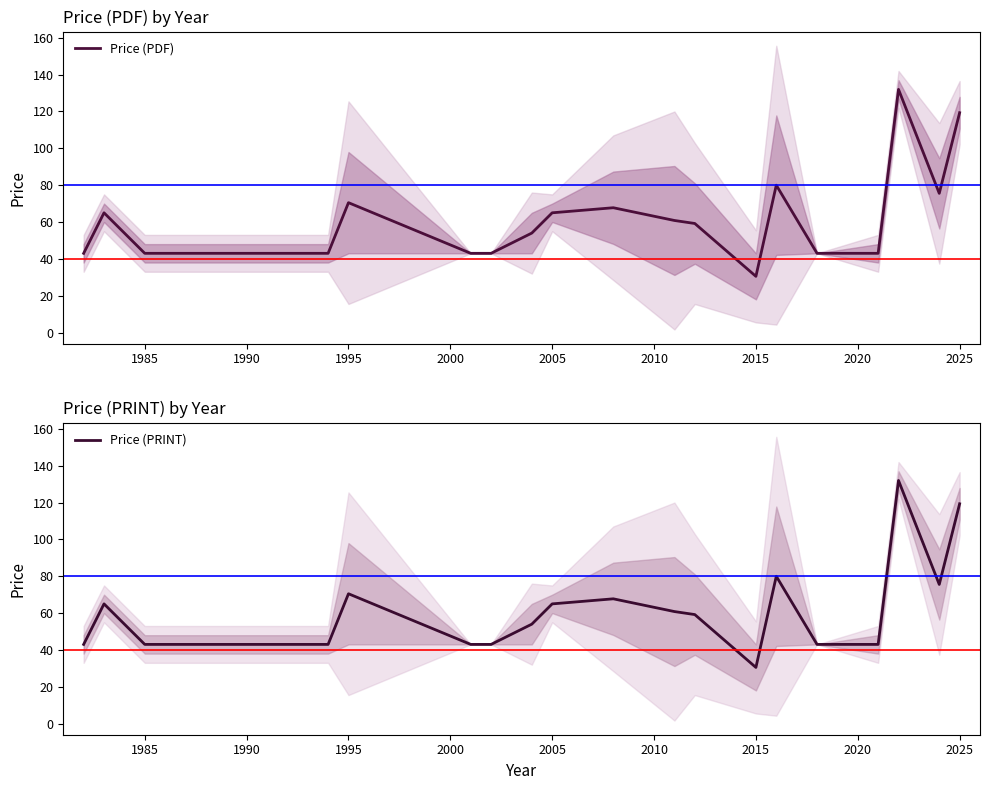

Is it true that Price (PRINT) equals 119.3 at 2025?

True